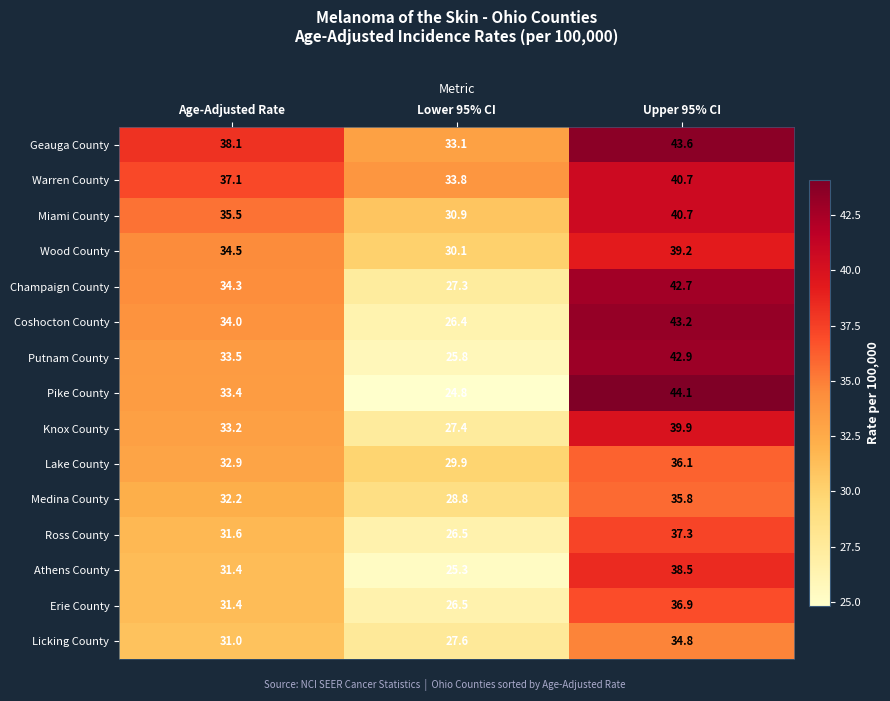

Which category has the lowest value in the Athens County series?

Lower 95% CI